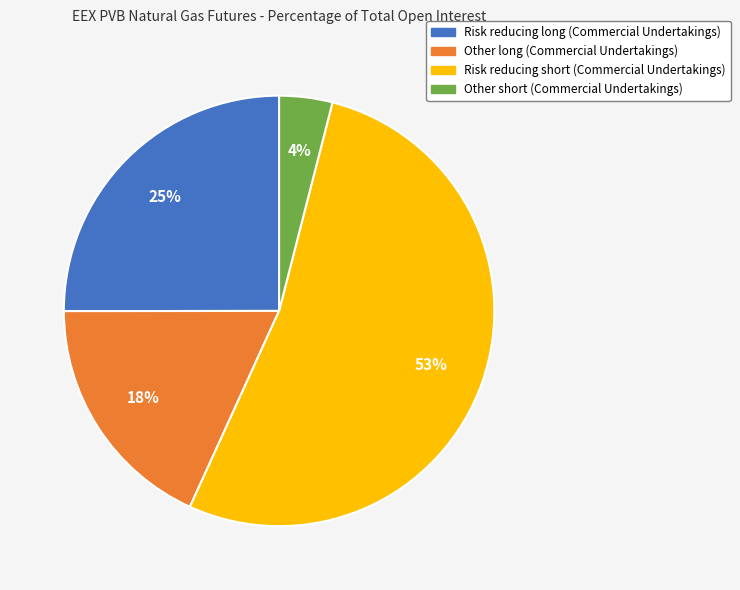

Count the number of slices in the pie.

4